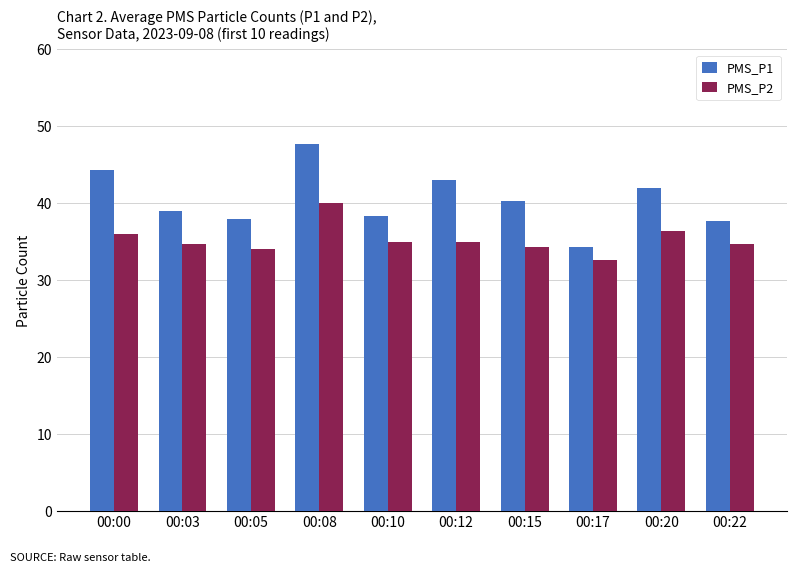

Which category has the highest value in the PMS_P2 series?

00:08